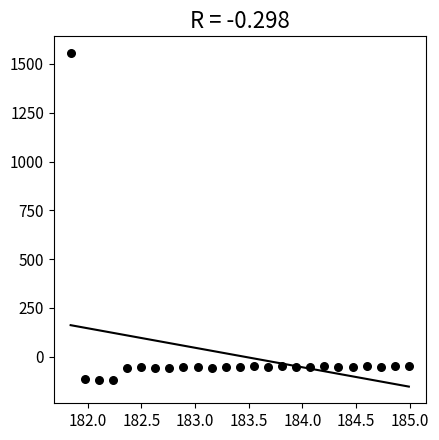

What is the range of Y values (max minus min)?

1675.9